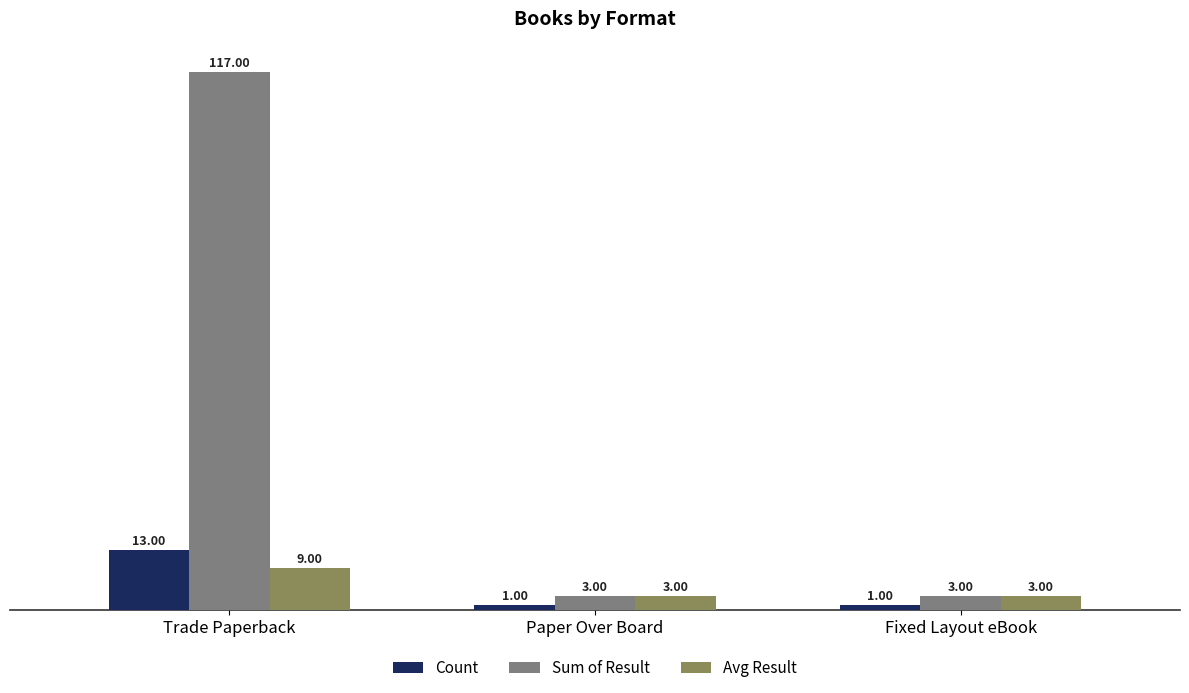

What is the sum of the Sum of Result values at Trade Paperback and Fixed Layout eBook?

120